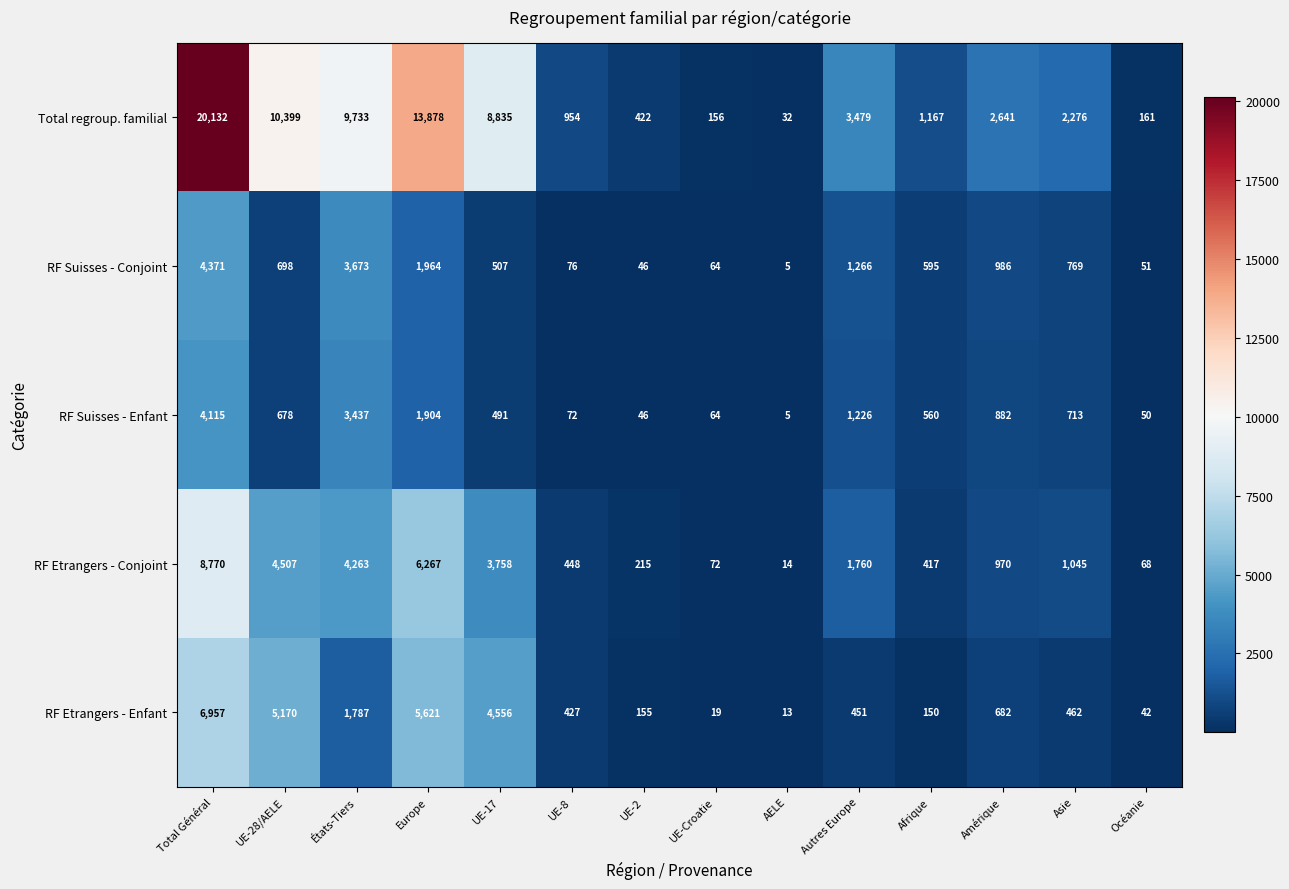

How many values in the RF Etrangers - Enfant series are below 462?

7